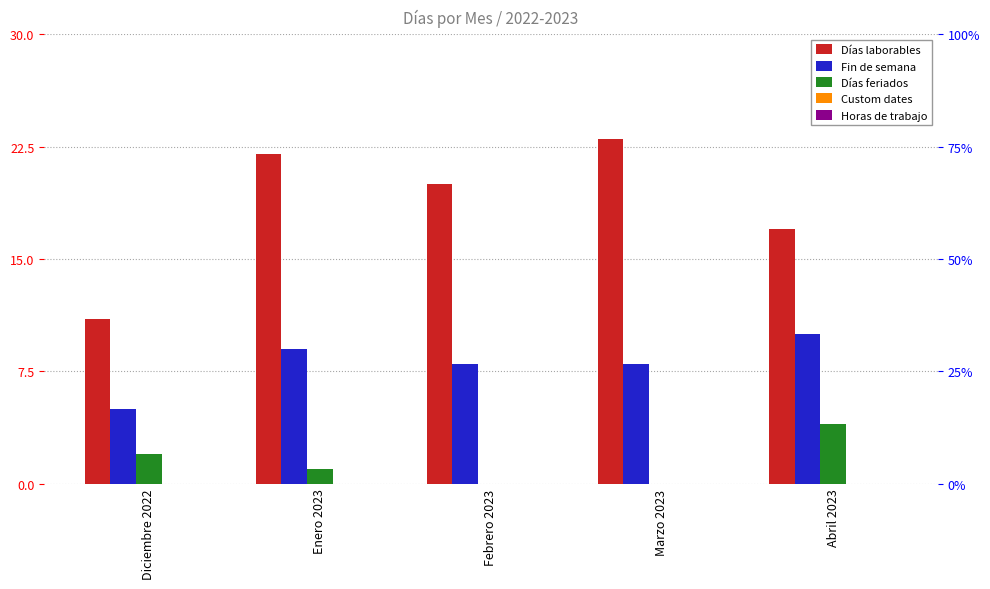

At how many categories does at least one series exceed 19?

3